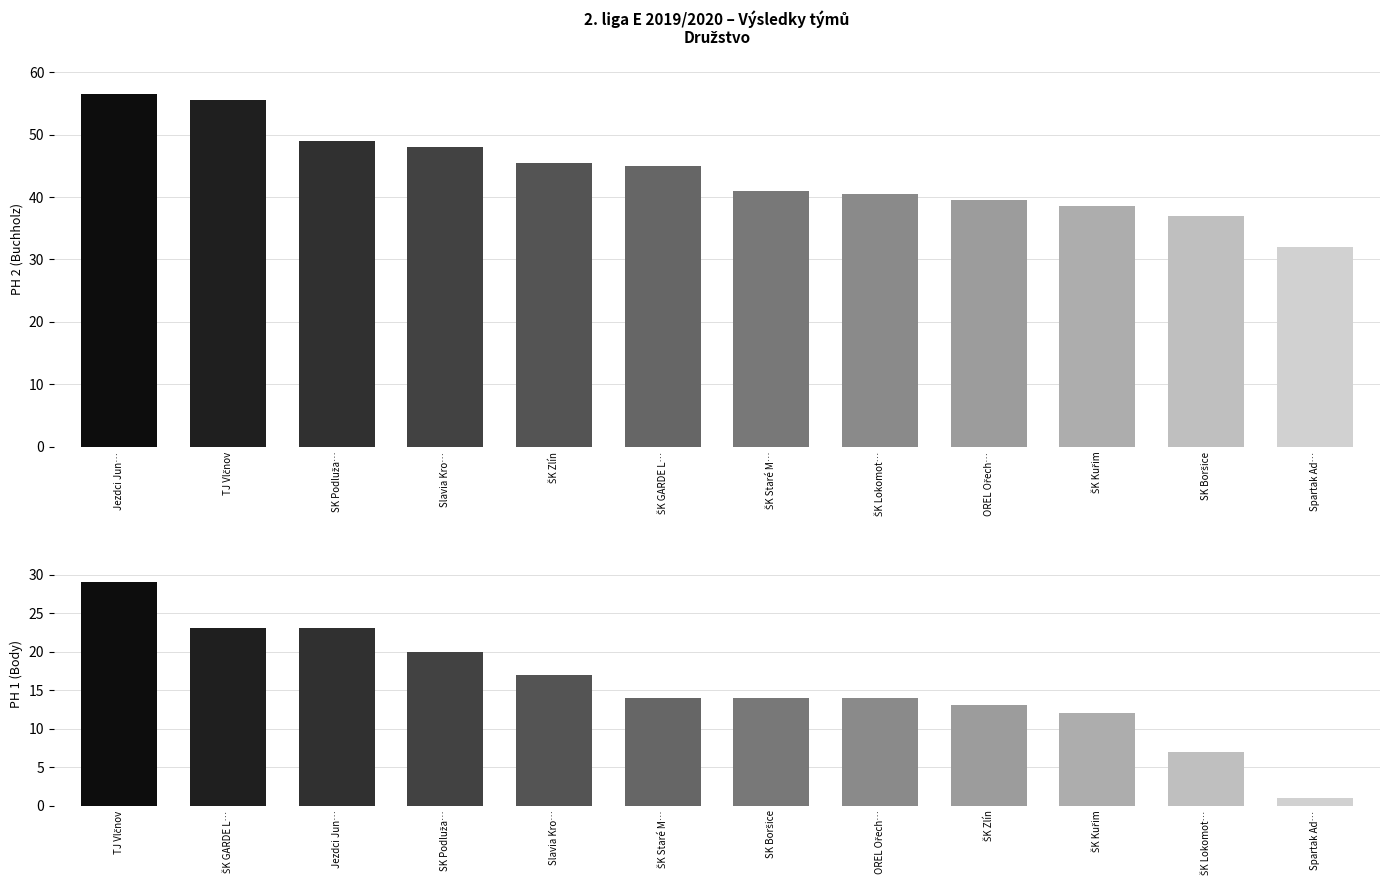

What is the minimum value shown in the chart?

1.0